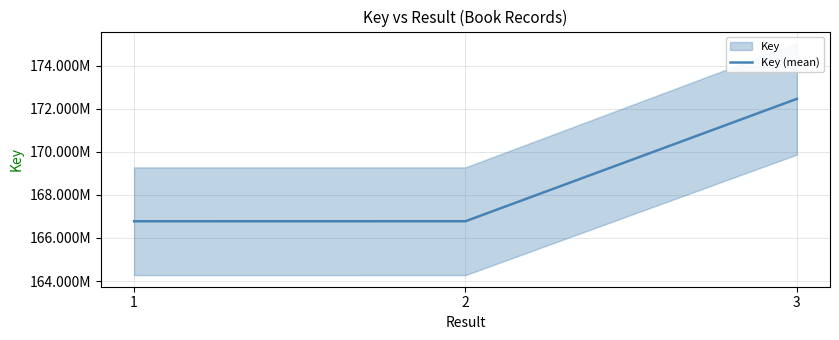

What is the value of the 1st point from the left?

166777037